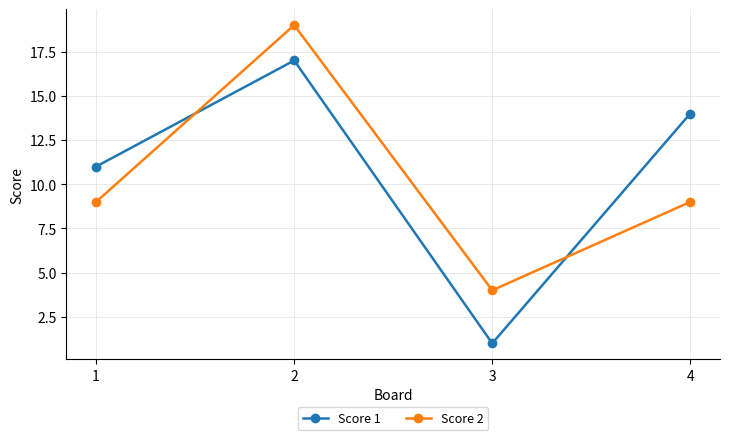

Which series has the widest spread of values?

Score 1